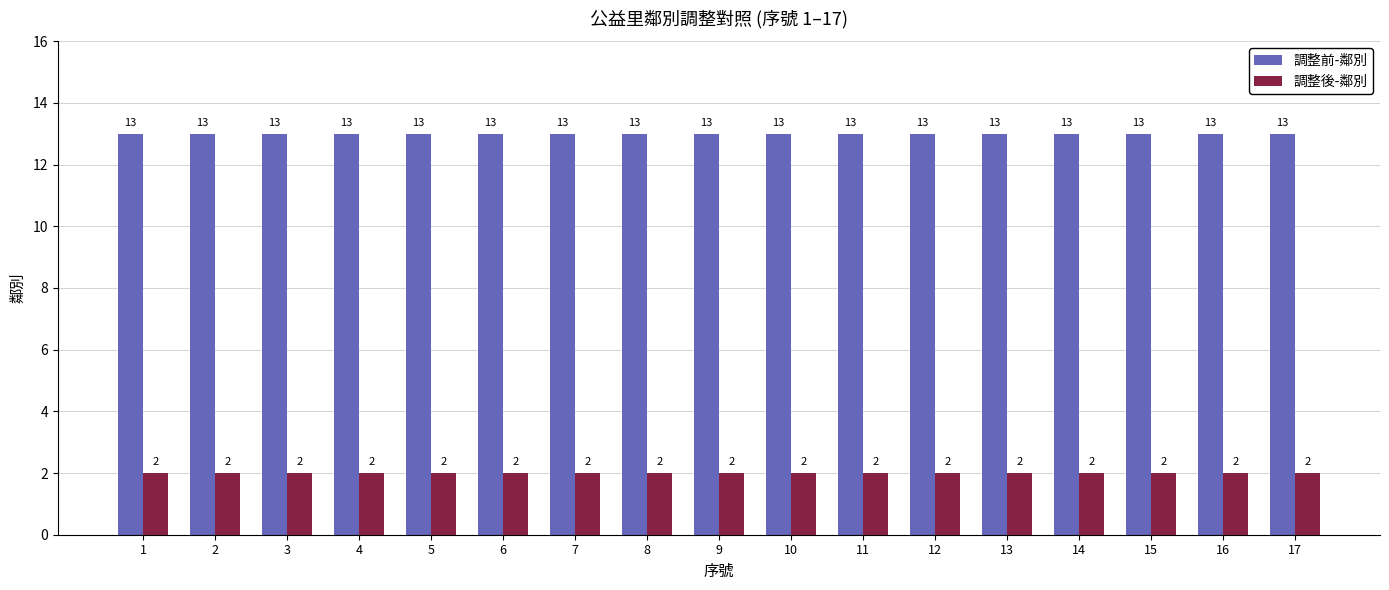

List the series in order of their peak value, highest first.

調整前-鄰別, 調整後-鄰別